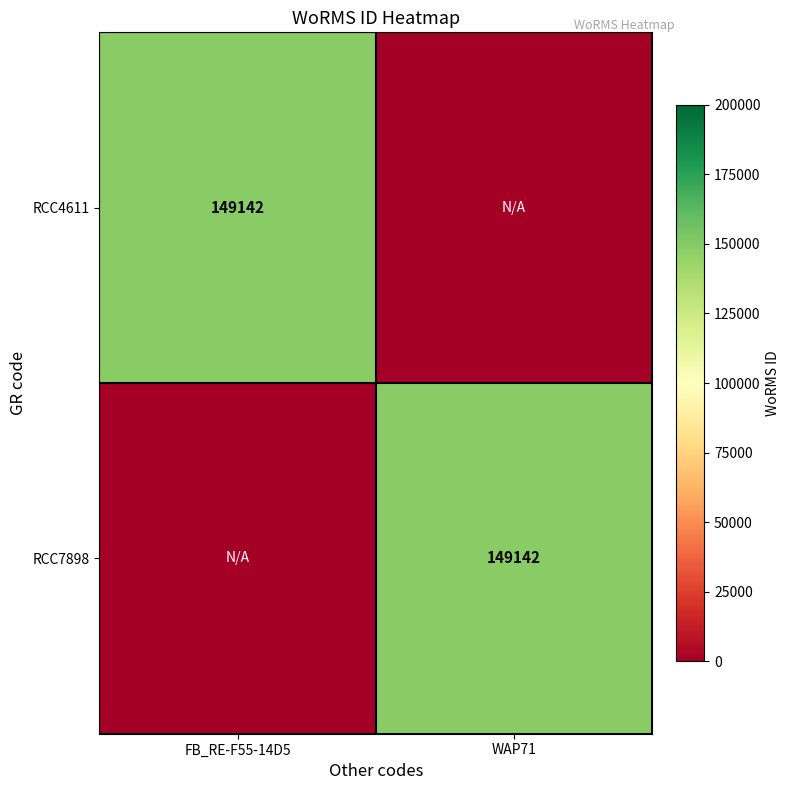

True or false: RCC4611 has a value of 149142 at FB_RE-F55-14D5.

True